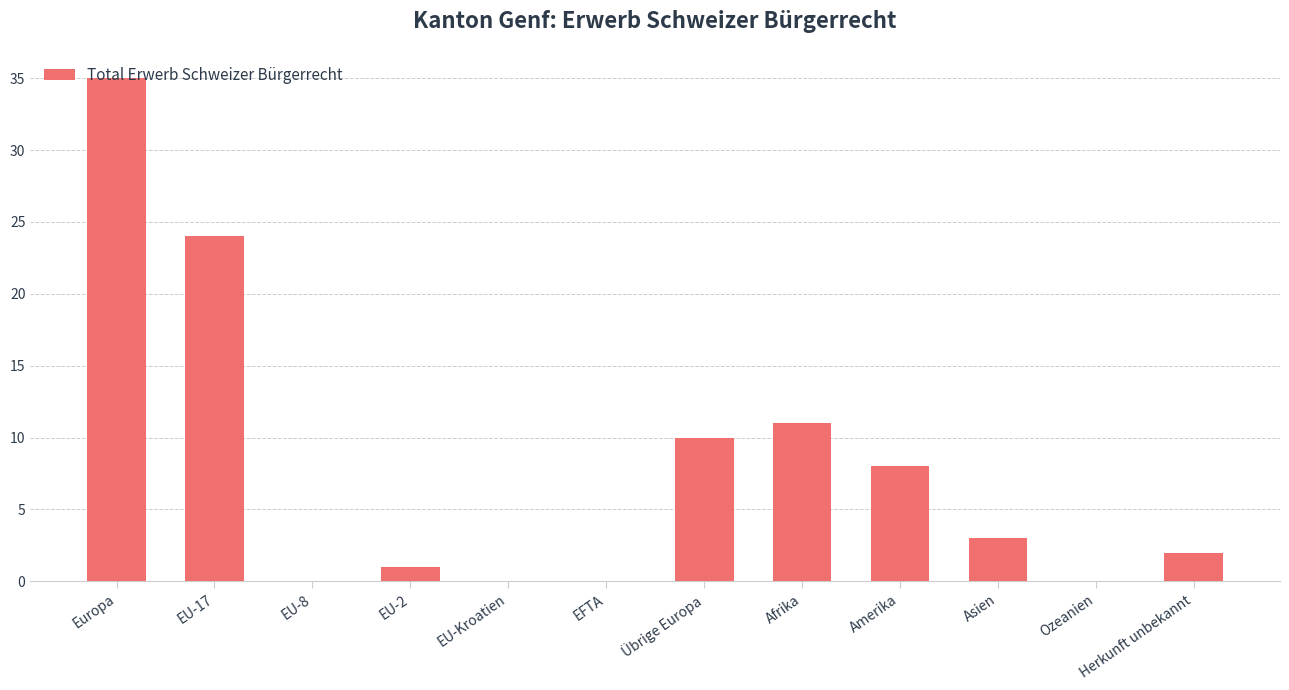

What is the approximate value at Afrika?

11